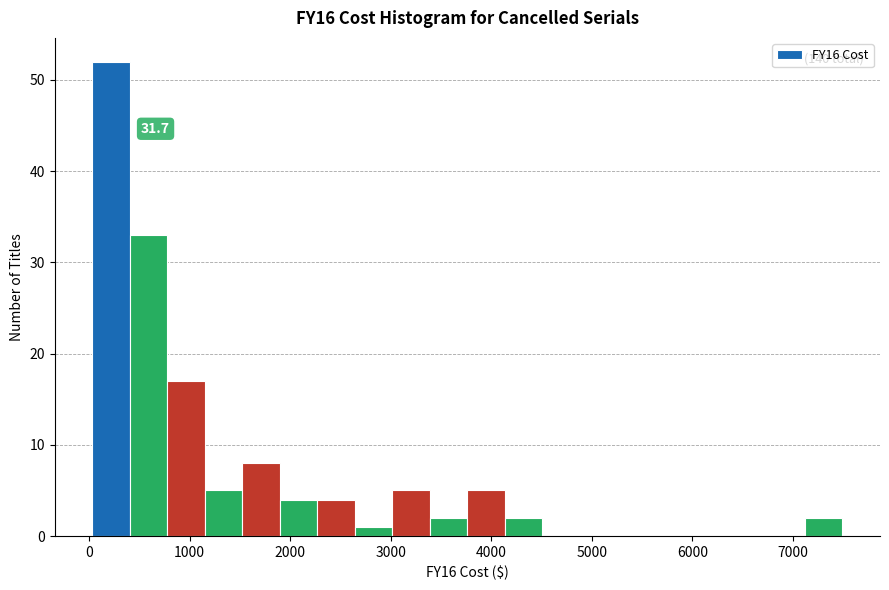

Around what value on the x-axis is the tallest bar? Give the approximate position of its centre, as read against the axis.

200